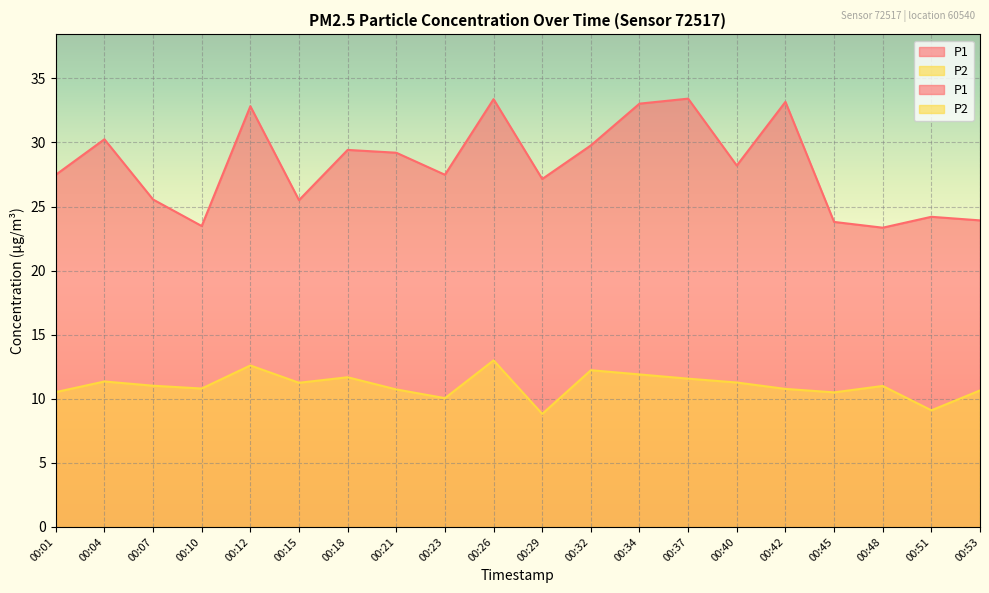

Reading right to left, what are all the values shown in this chart?

P1: 00:53=23.9	00:51=24.2	00:48=23.4	00:45=23.8	00:42=33.2	00:40=28.2	00:37=33.4	00:34=33.0	00:32=29.8	00:29=27.1	00:26=33.4	00:23=27.5	00:21=29.2	00:18=29.4	00:15=25.5	00:12=32.8	00:10=23.5	00:07=25.6	00:04=30.2	00:01=27.5
P2: 00:53=10.7	00:51=9.1	00:48=11.0	00:45=10.5	00:42=10.8	00:40=11.3	00:37=11.6	00:34=11.9	00:32=12.2	00:29=8.8	00:26=13.0	00:23=10.1	00:21=10.7	00:18=11.7	00:15=11.2	00:12=12.6	00:10=10.8	00:07=11.0	00:04=11.3	00:01=10.5